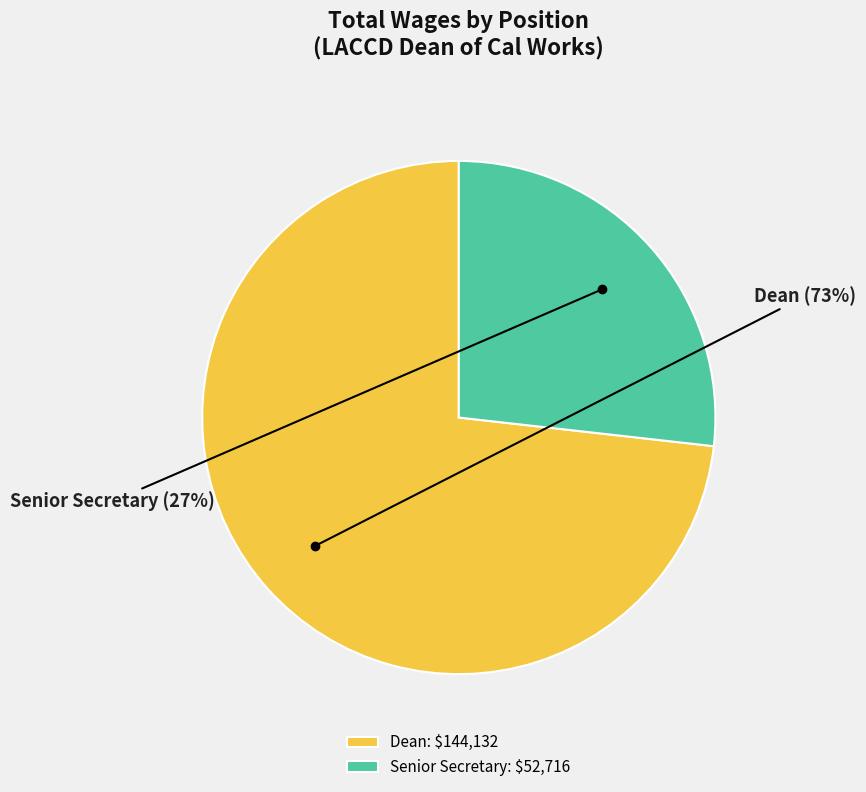

Count the number of slices in the pie.

2